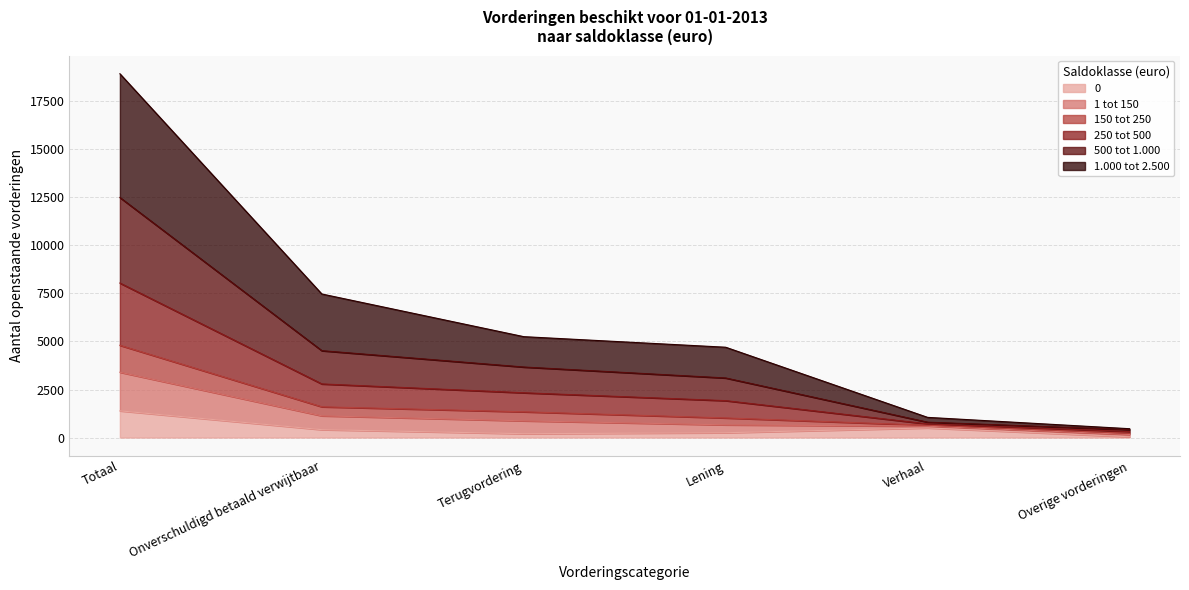

Which has a higher value, Lening or Totaal?

Totaal